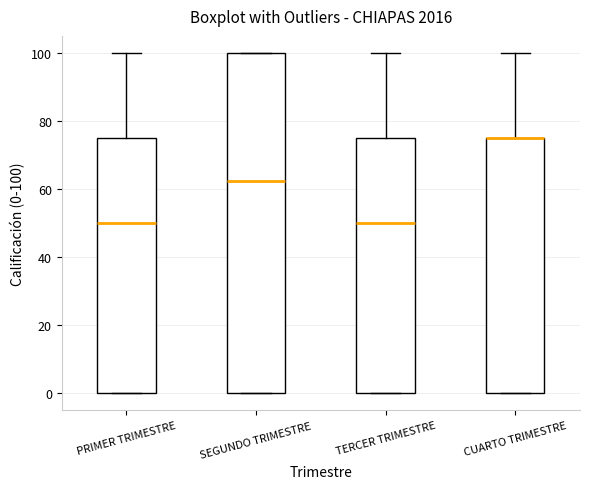

Which box is the tallest, from its lower edge to its upper edge?

SEGUNDO TRIMESTRE